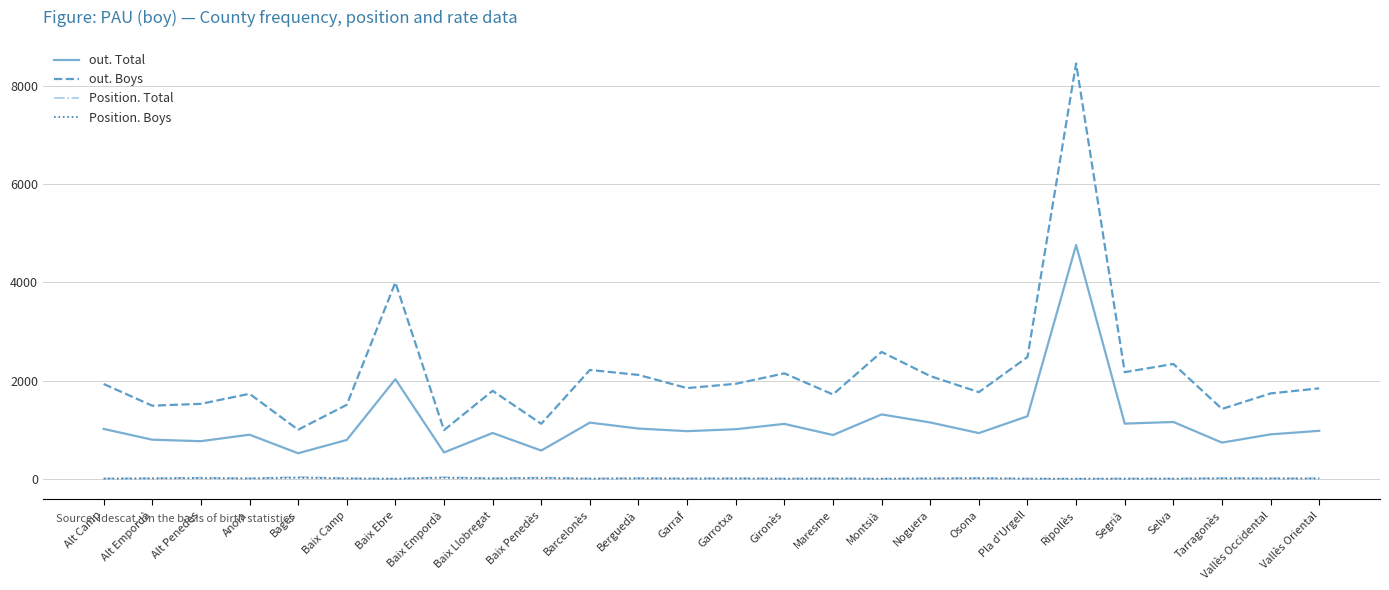

The out. Boys series shows 1847 at Garraf. True or false?

True